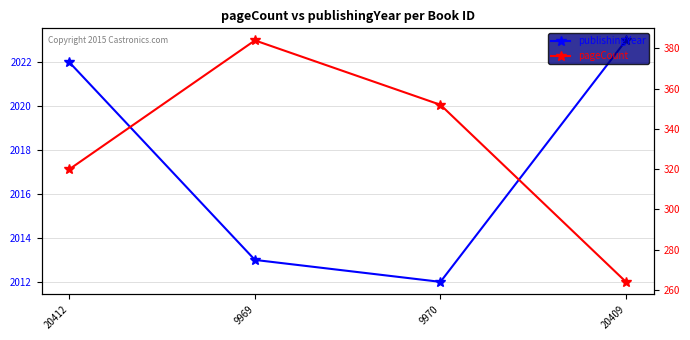

Reading left to right, extract all data points from this chart.

publishingYear: 2022	2013	2012	2023
pageCount: 320	384	352	264